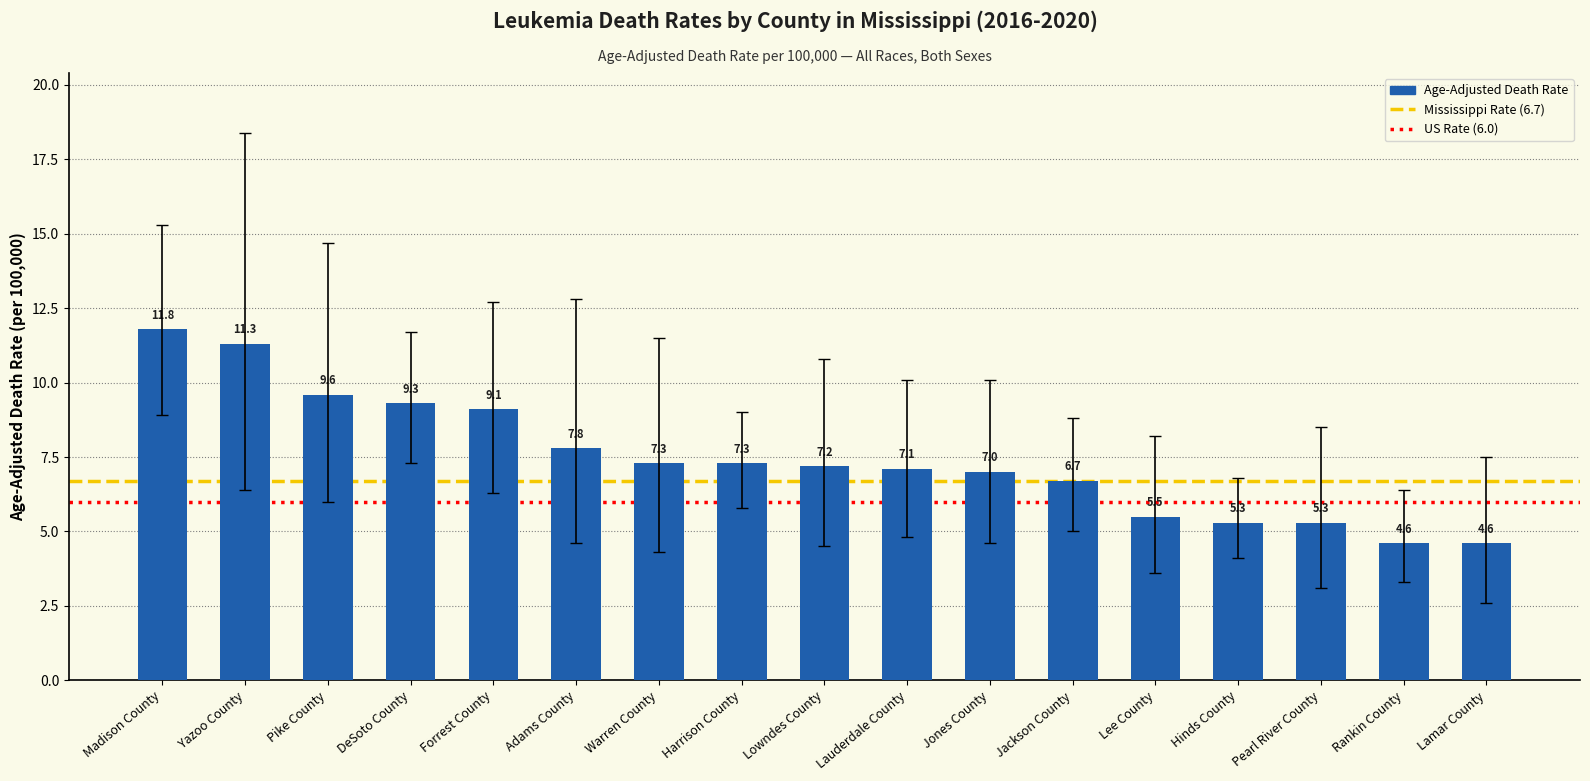

What is the difference between the maximum and minimum values?

7.2